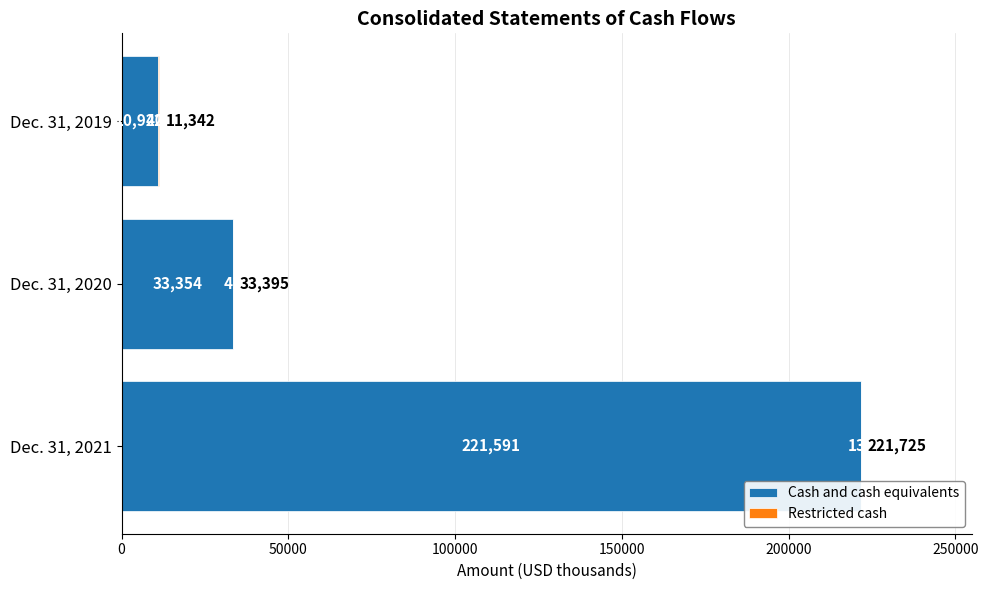

What is the average value of the Cash and cash equivalents series?

88622